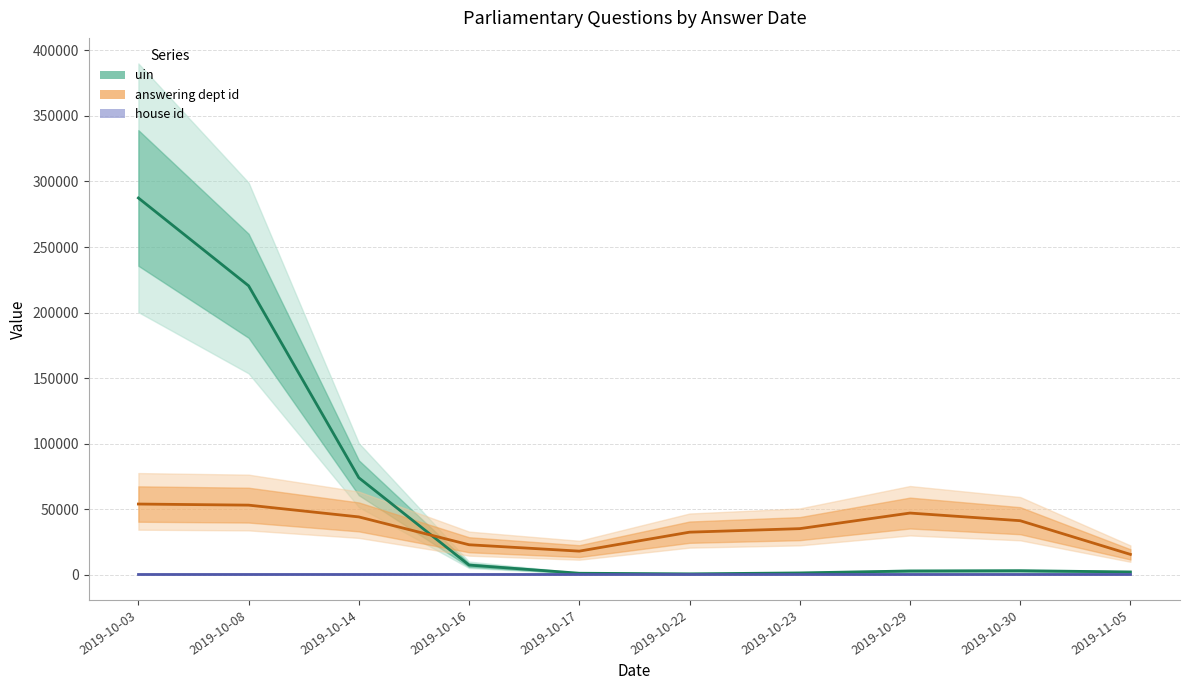

Rank the categories by uin value from lowest to highest.

2019-10-22, 2019-10-17, 2019-10-23, 2019-11-05, 2019-10-29, 2019-10-30, 2019-10-16, 2019-10-14, 2019-10-08, 2019-10-03